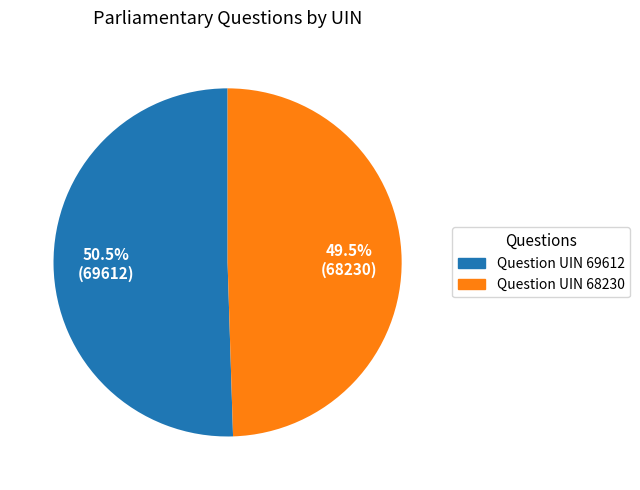

Does any single category account for the majority?

Yes